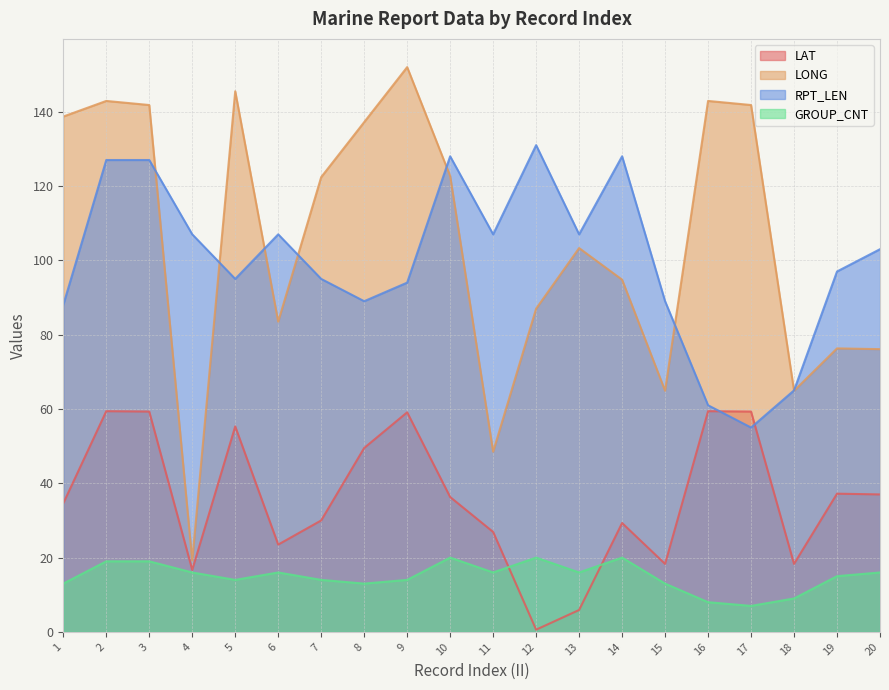

How many categories are shown in the chart?

20